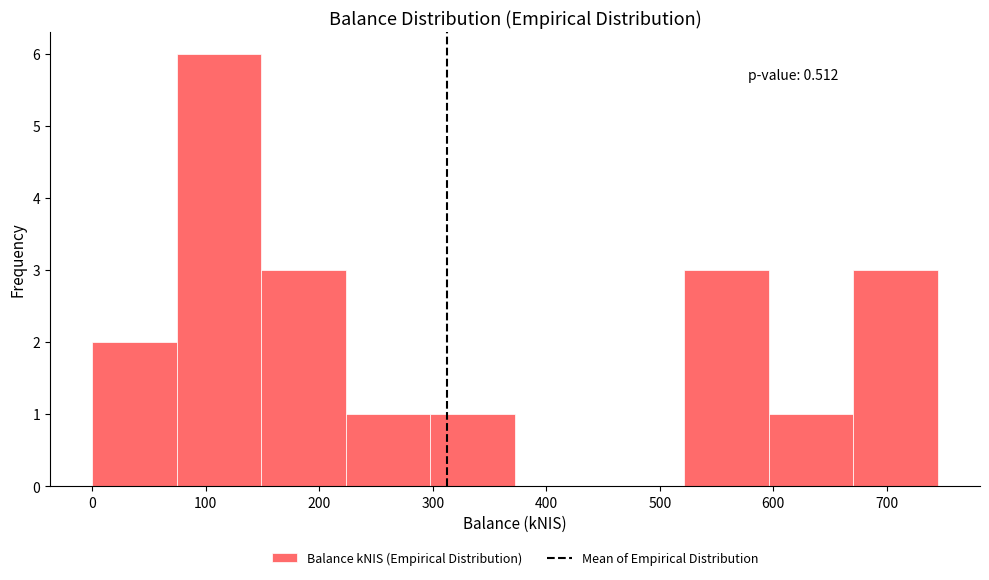

Which range on the x-axis has the tallest bar?

70 to 150